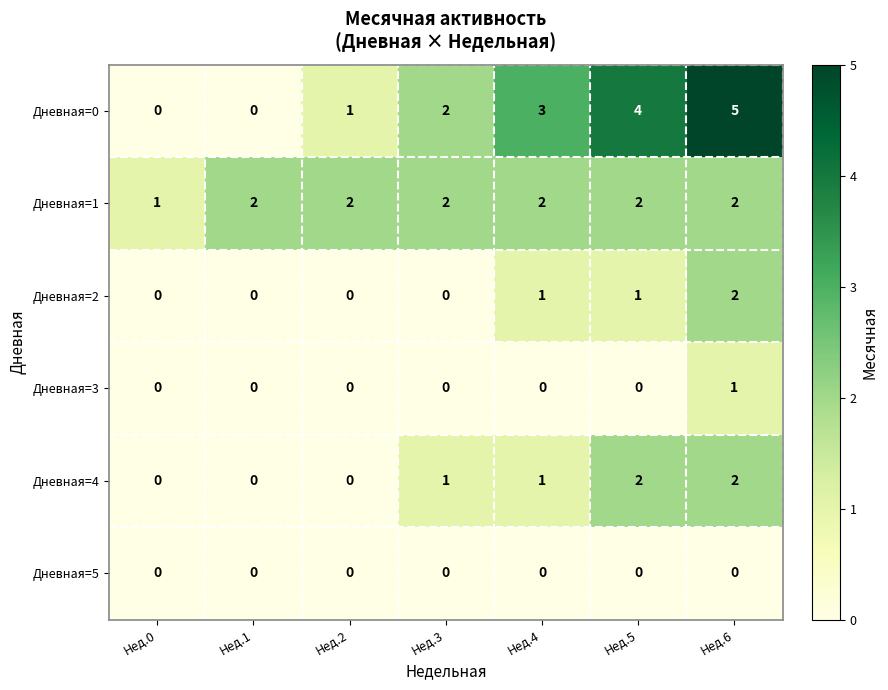

What is the sum of all Дневная=1 values?

13